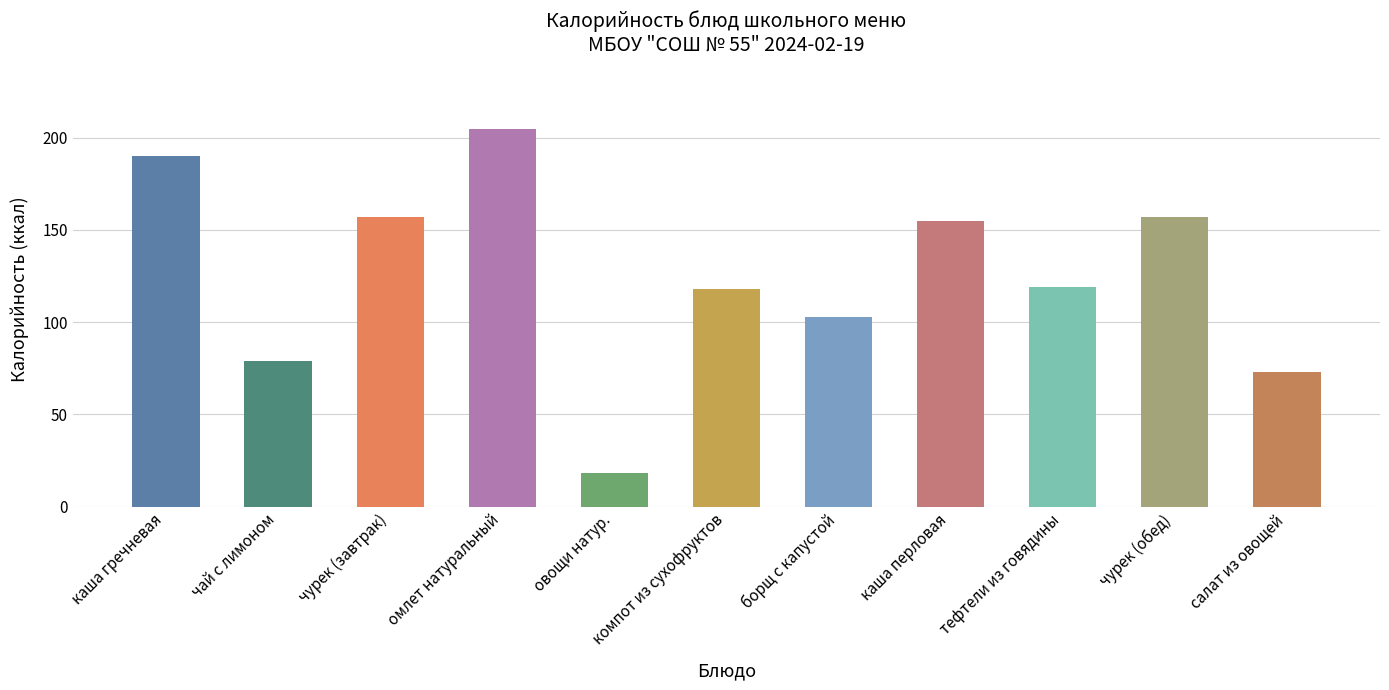

Which label corresponds to the largest value in the chart?

омлет натуральный